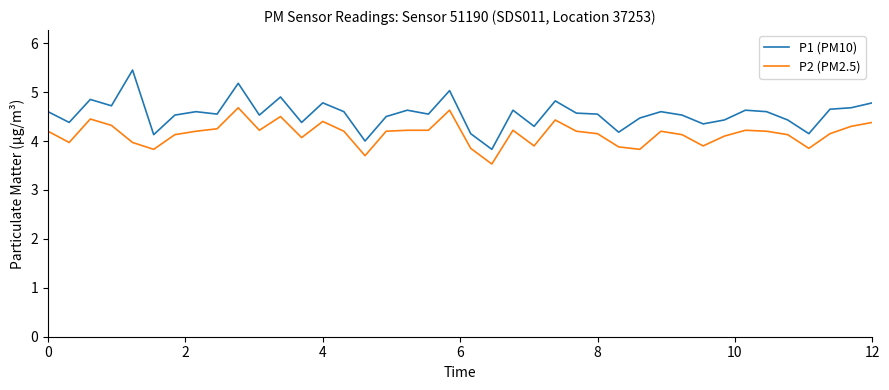

Which series has the largest total across all categories?

P1 (PM10)